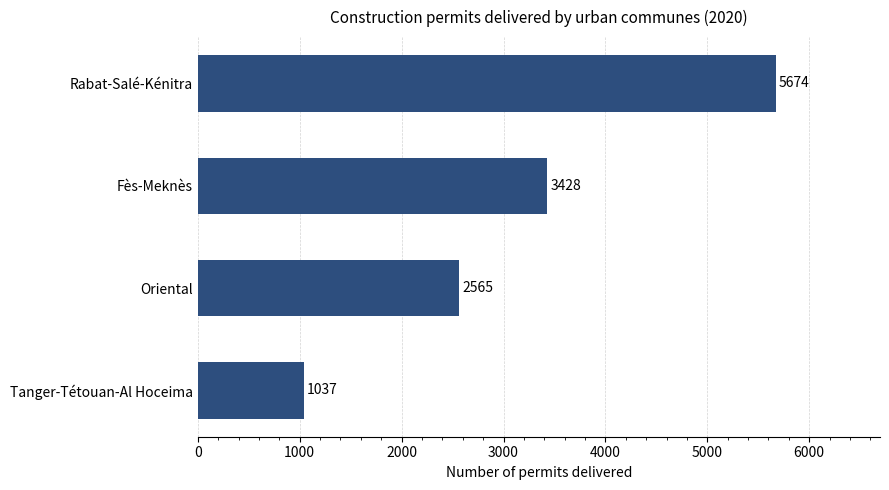

What is the average value?

3176